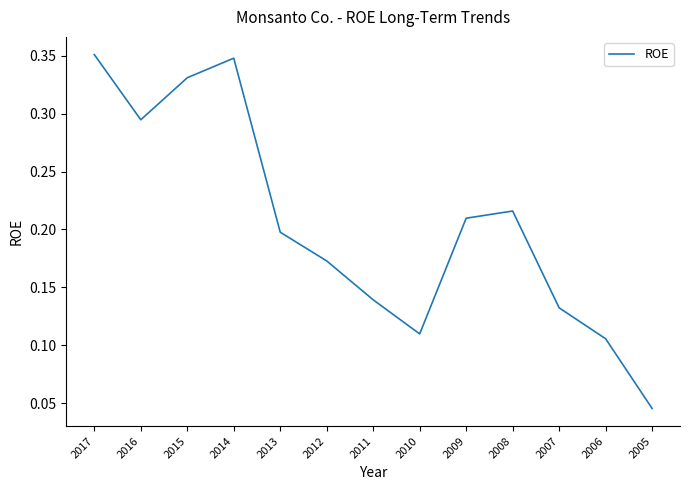

True or false: the data shows 0.2 at 2012.

True